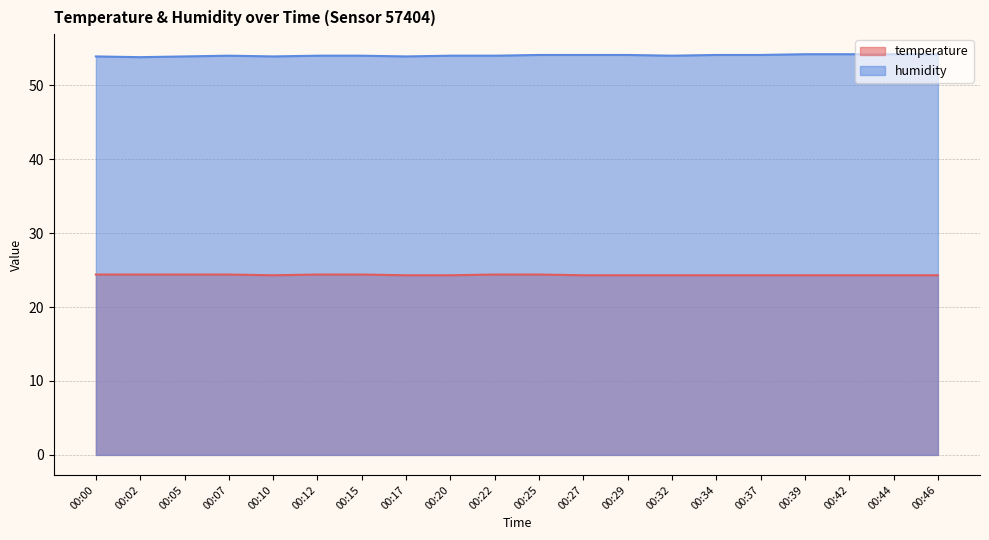

Which series changed the most between 00:15 and 00:39?

humidity